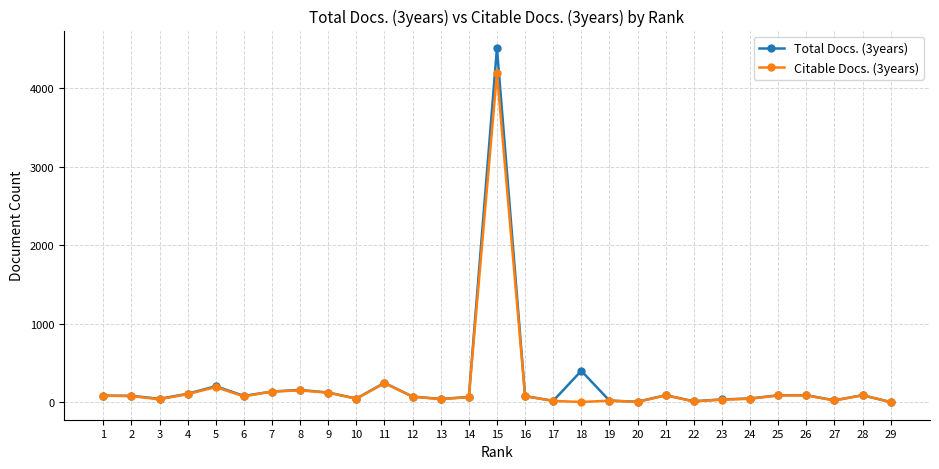

At which category is the sum across all series the highest?

15